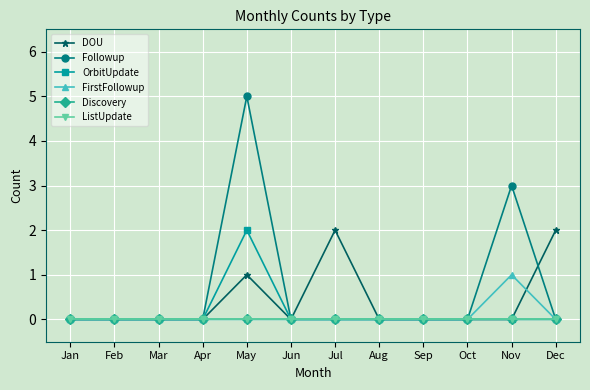

Which label corresponds to the smallest value in the chart?

Jan